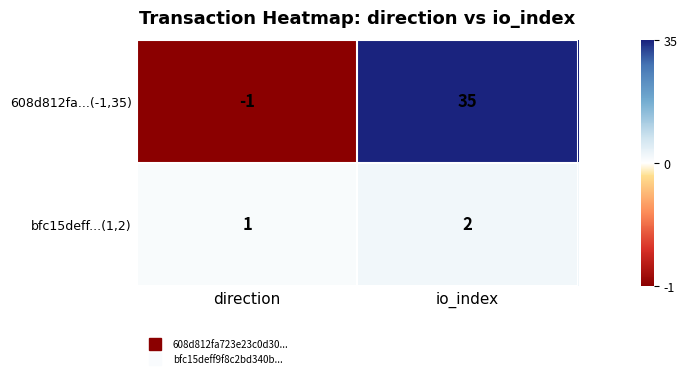

Which label corresponds to the smallest value in the chart?

direction